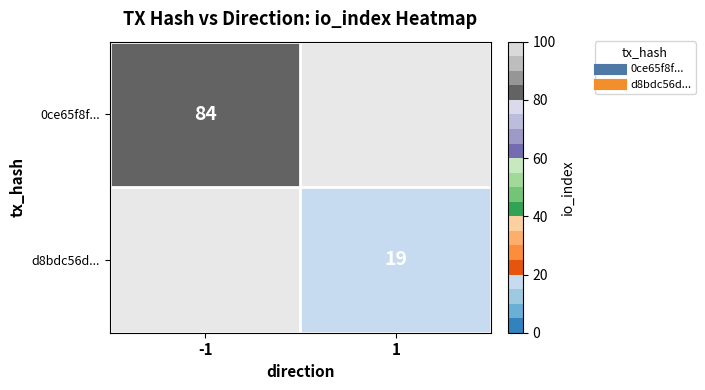

What is the total value across all series at -1?

84